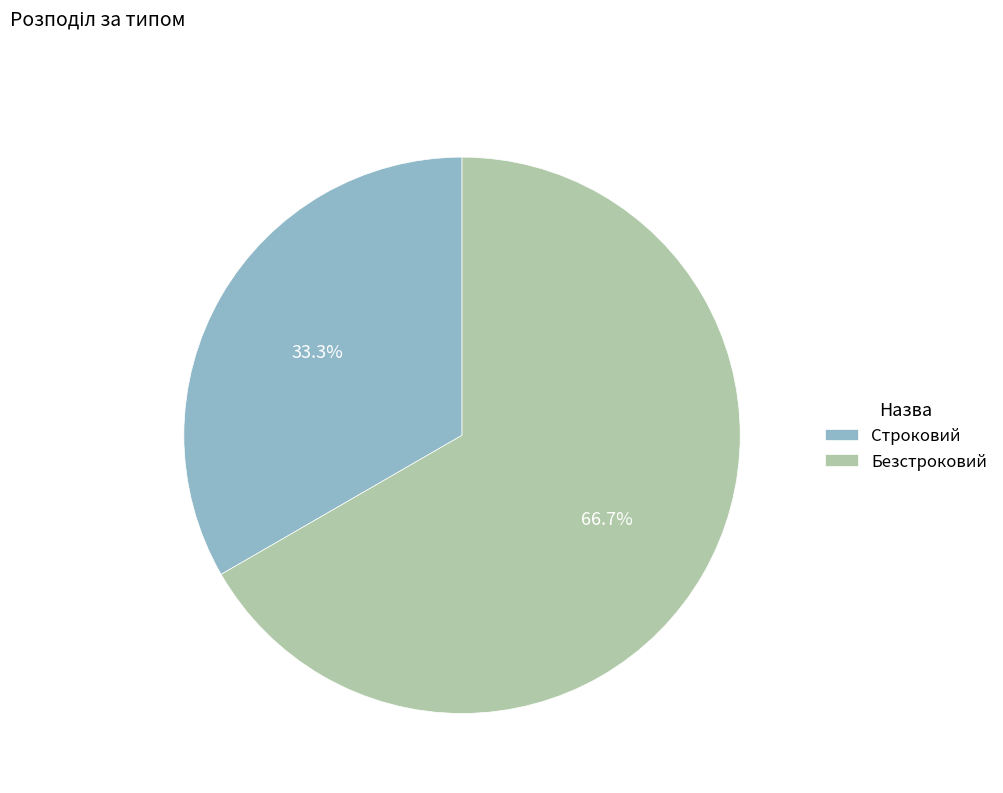

Which category accounts for the majority?

Безстроковий